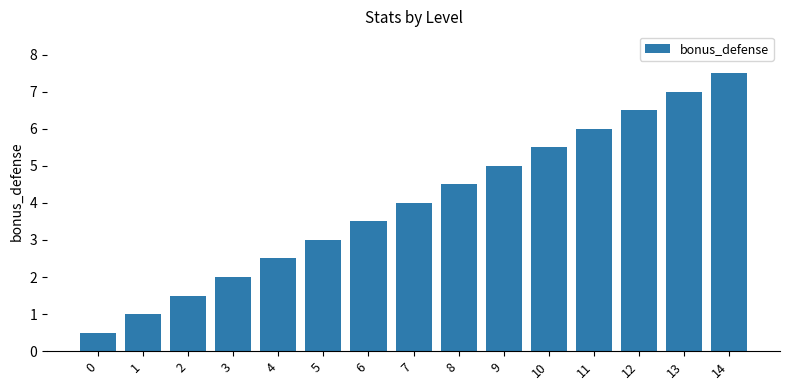

True or false: the data shows 6.5 at 8.

False